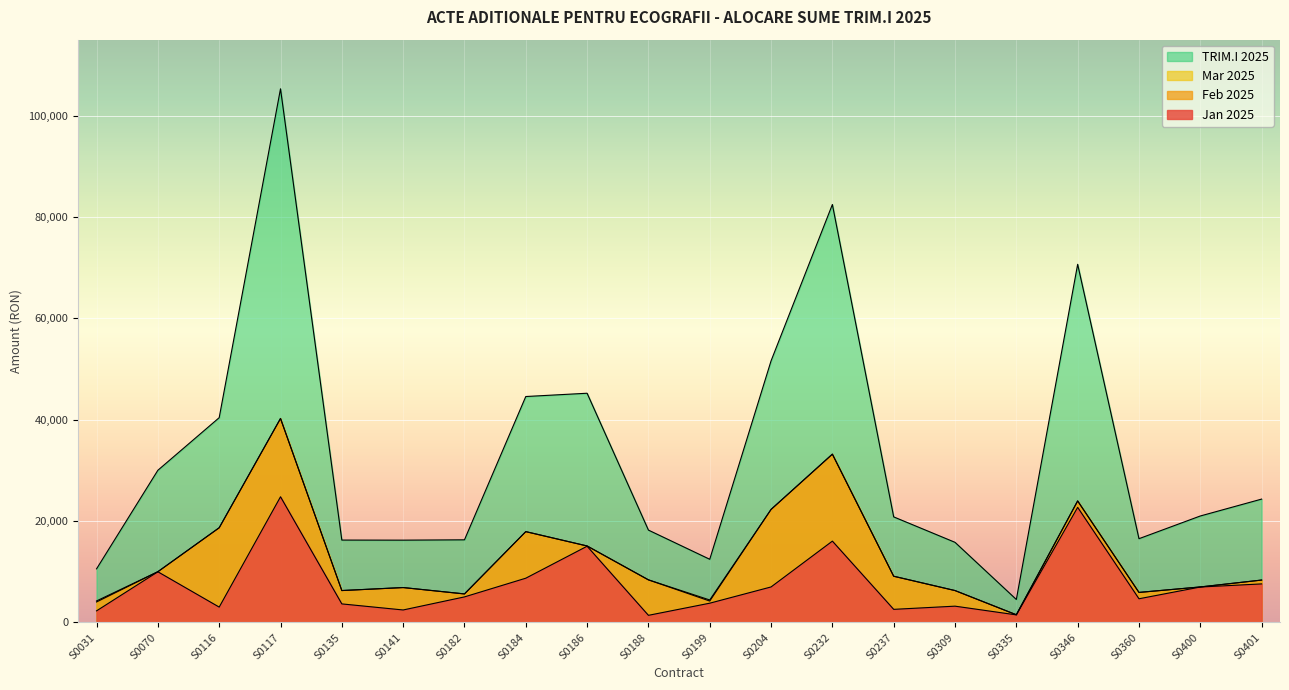

What is the value of the Mar 2025 point at the 15th from the left?

6298.1